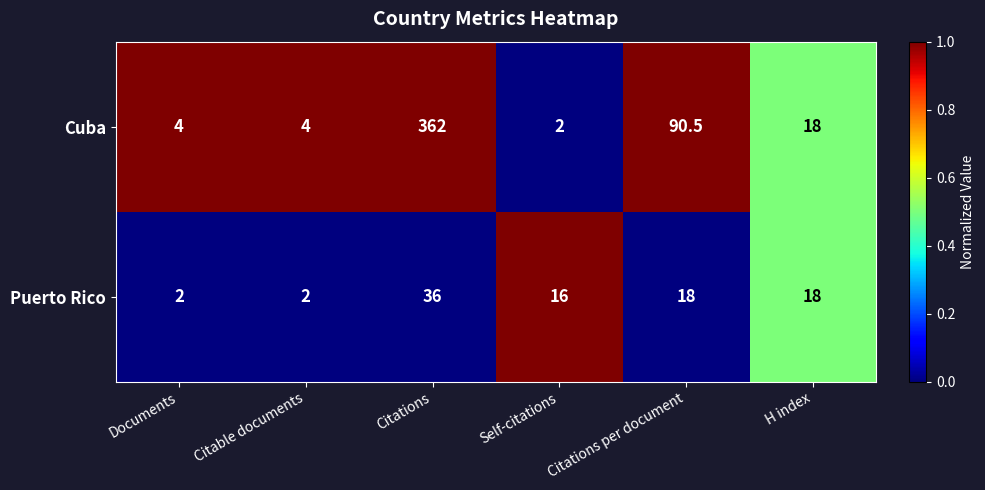

List the series in order of their overall mean, highest first.

Cuba, Puerto Rico